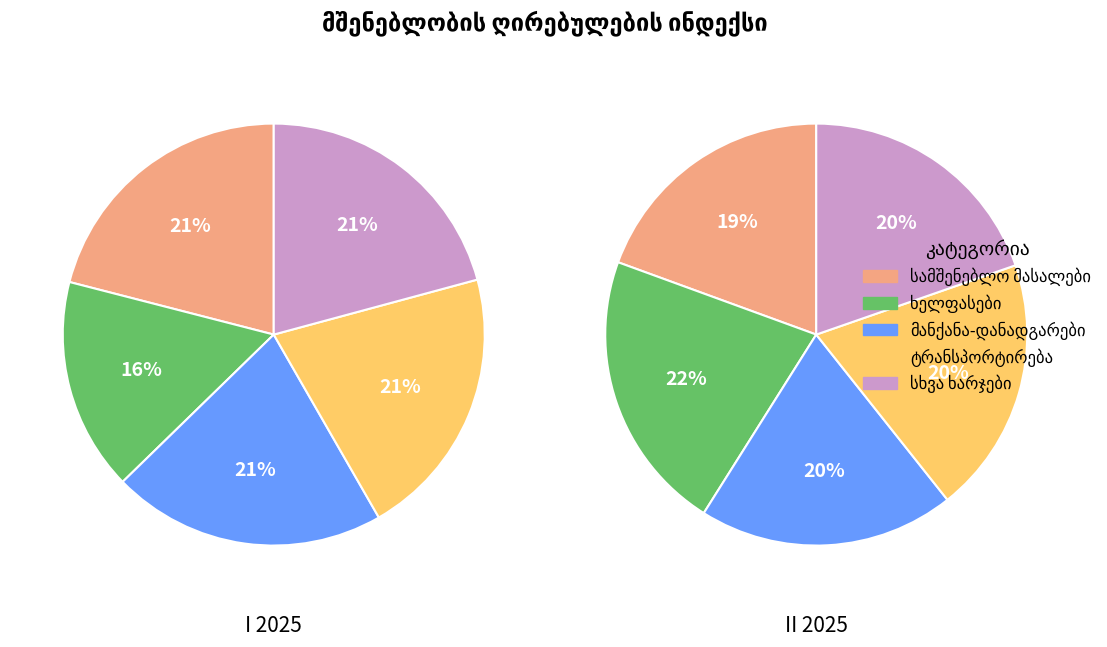

Is it true that სამშენებლო მასალები is 15% of the pie?

False